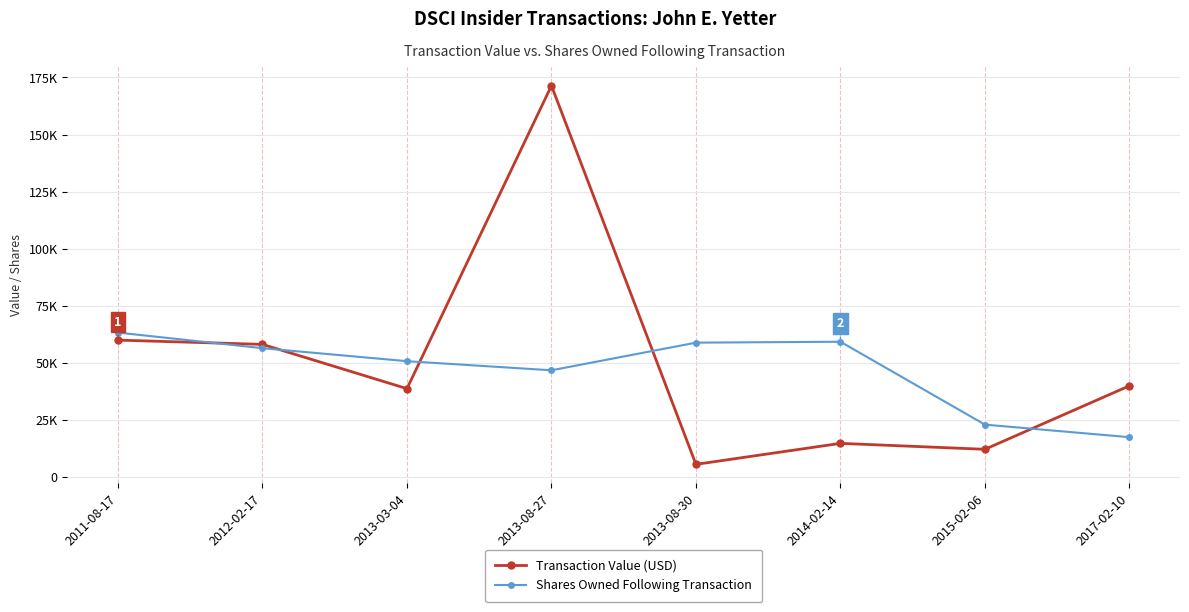

Rank the series by their average value, from lowest to highest.

Shares Owned Following Transaction, Transaction Value (USD)